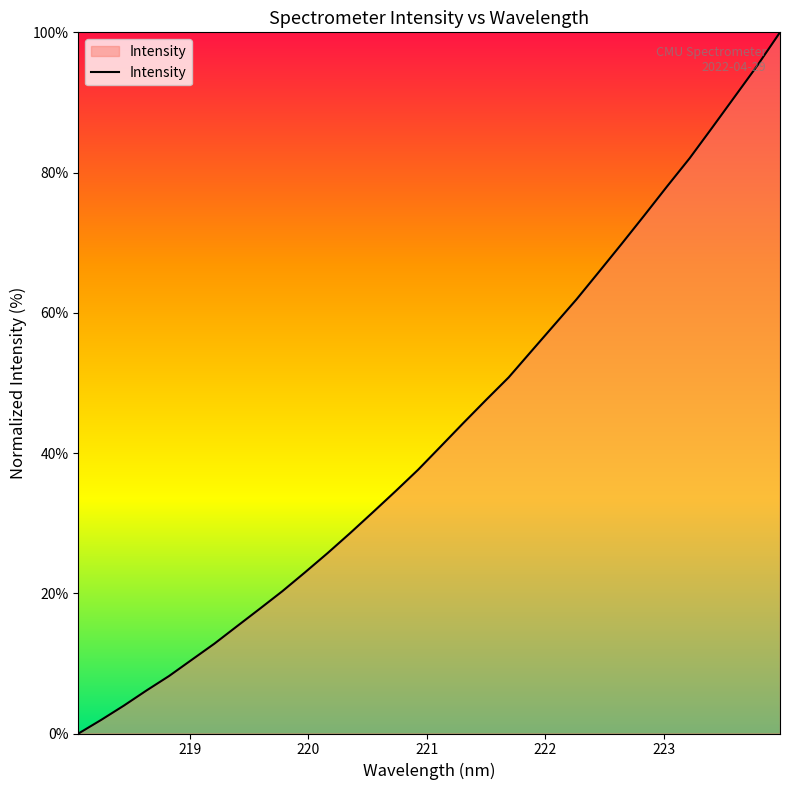

What is the average value?

43.1